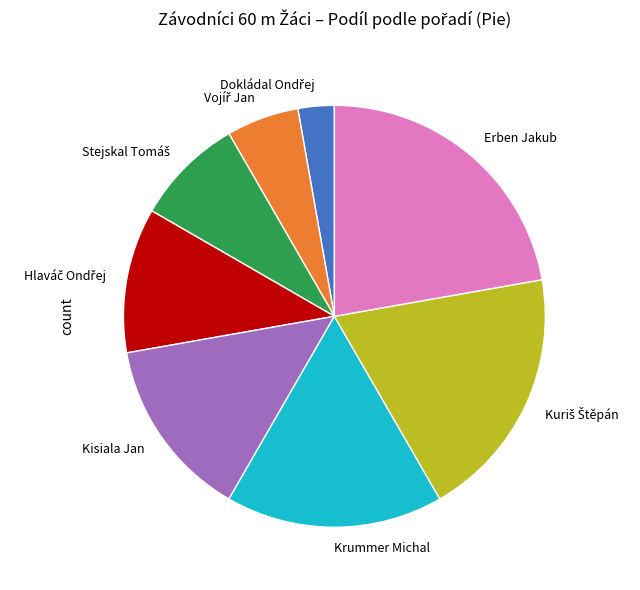

Is it true that Erben Jakub is 22% of the pie?

True